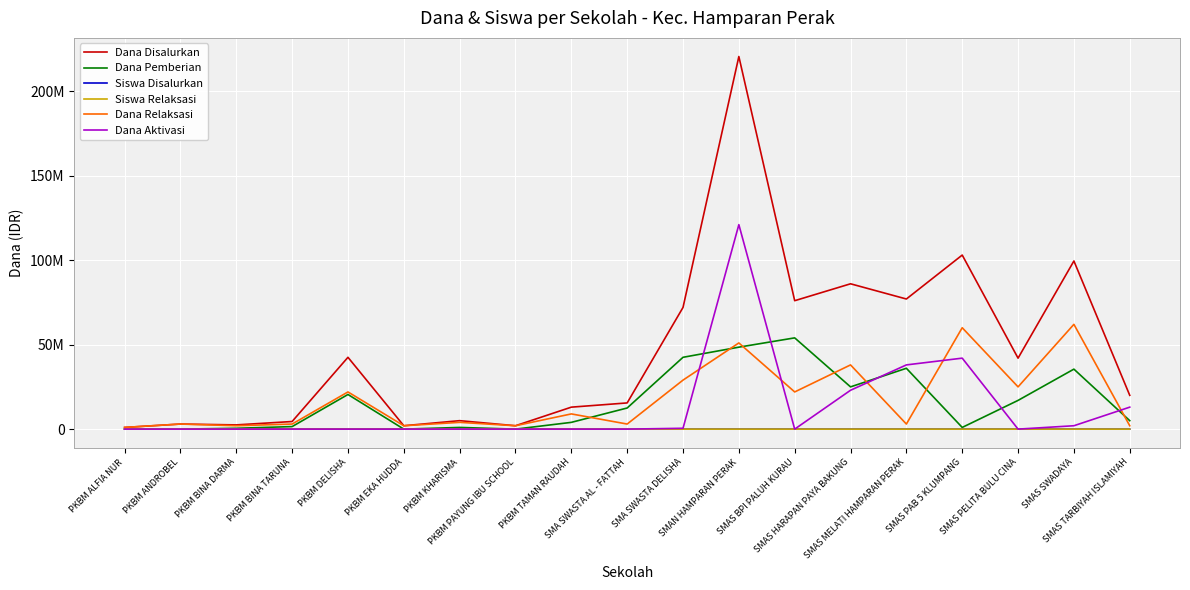

The value of Dana Disalurkan at PKBM ANDROBEL is 1884004. True or false?

False